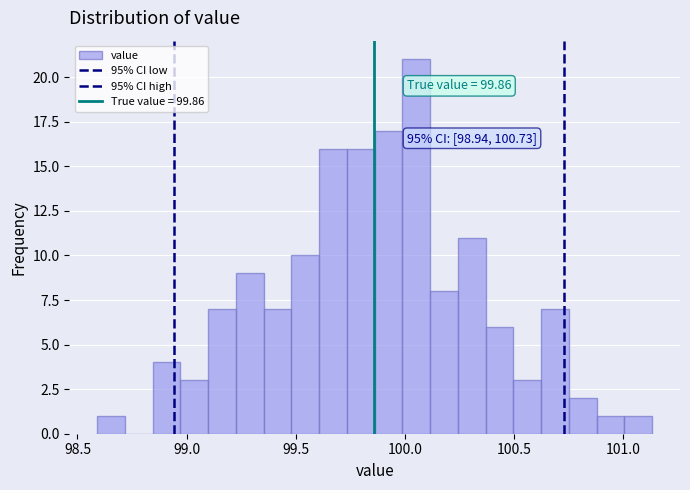

Read against the x-axis, roughly where is the centre of the tallest bar?

100.05